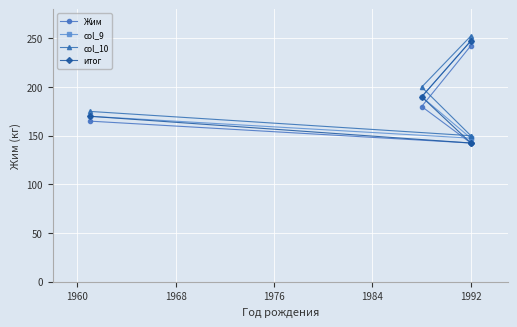

How many values in the col_10 series are below 175?

2